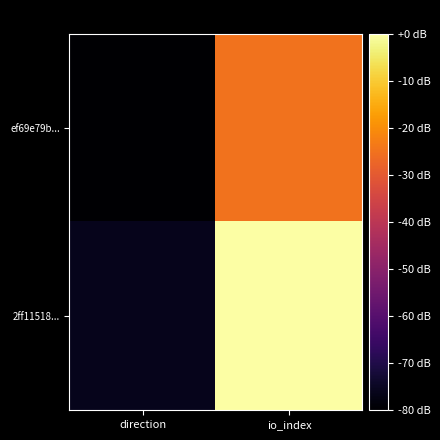

Rank the series by their average value, from highest to lowest.

2ff11518..., ef69e79b...